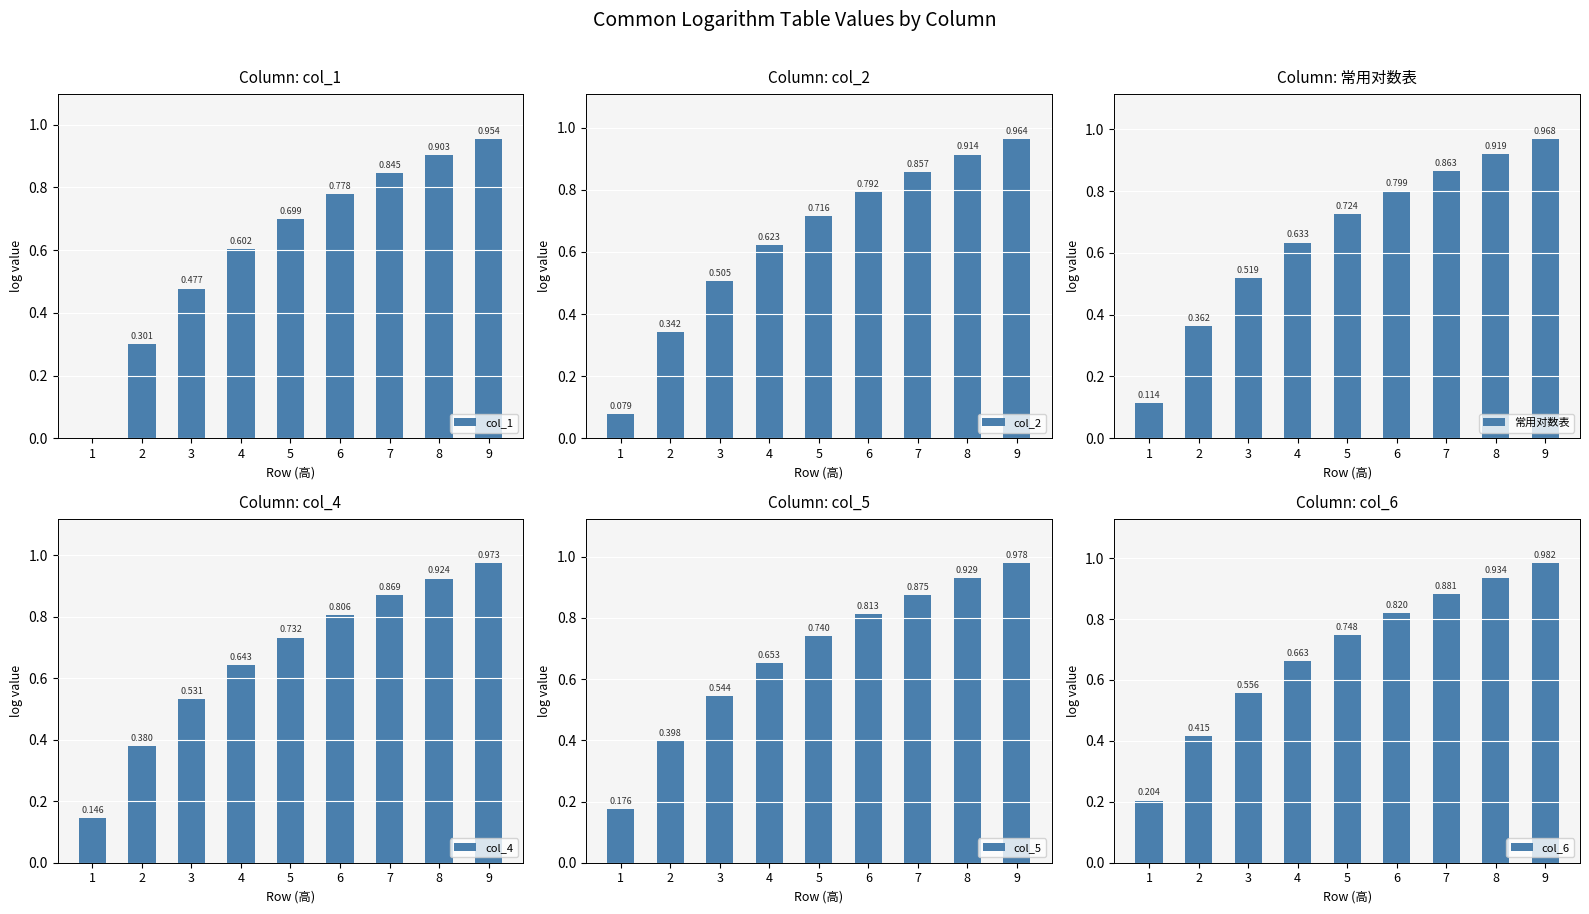

At how many categories does at least one series exceed 0?

9